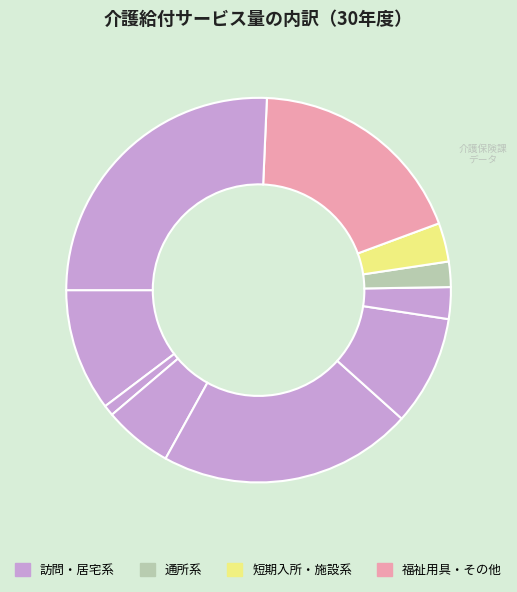

Does any single category account for the majority?

No